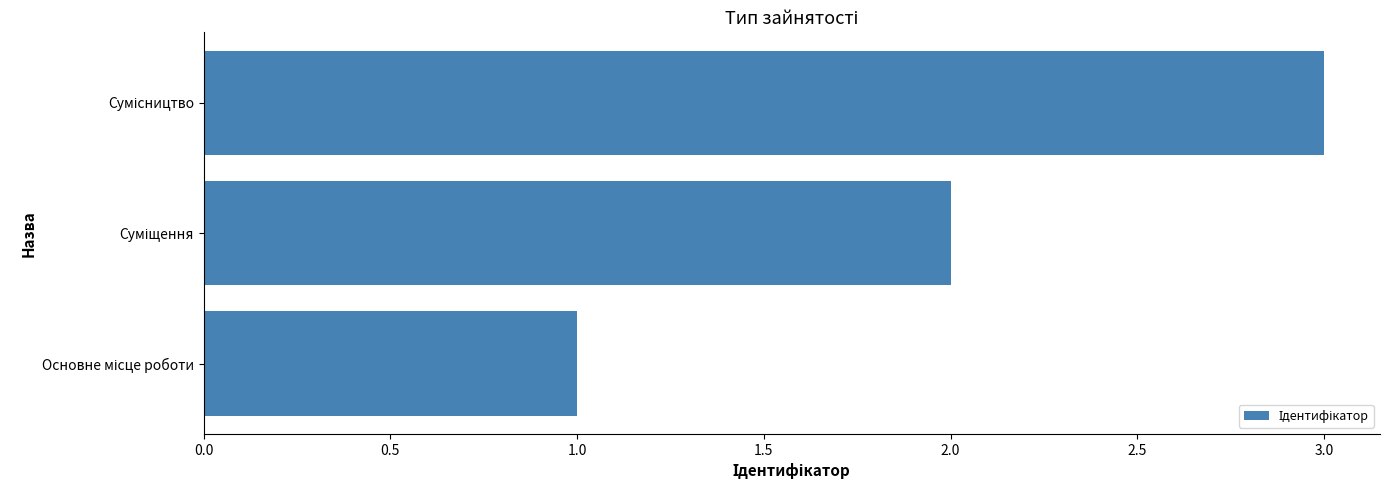

What is the maximum value shown in the chart?

3